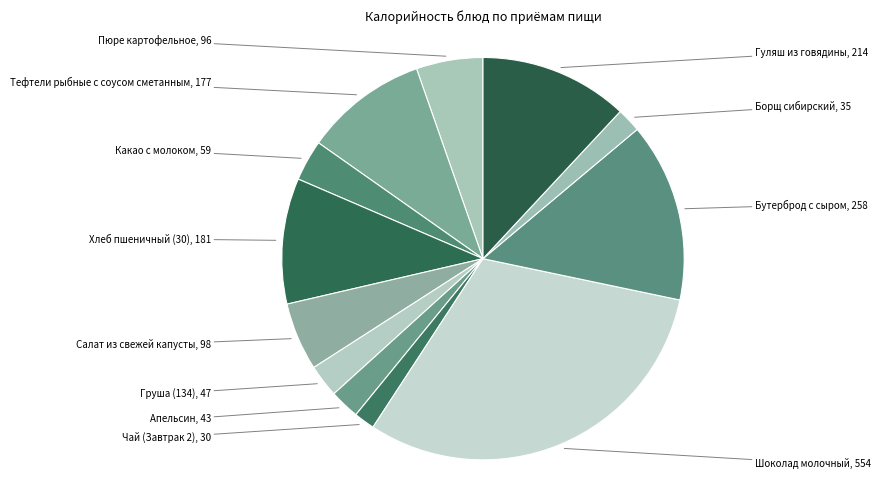

Count the number of slices in the pie.

12